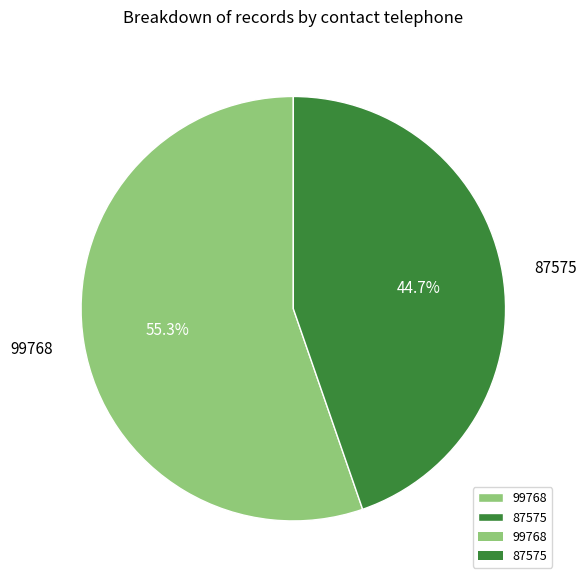

To the nearest percent, what is the difference between the 99768 and 87575 slice percentages?

11%